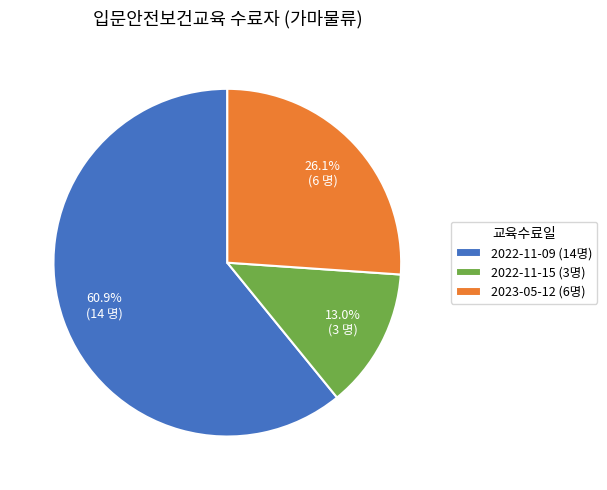

To the nearest percent, what is the difference between the largest and smallest slice percentages?

48%